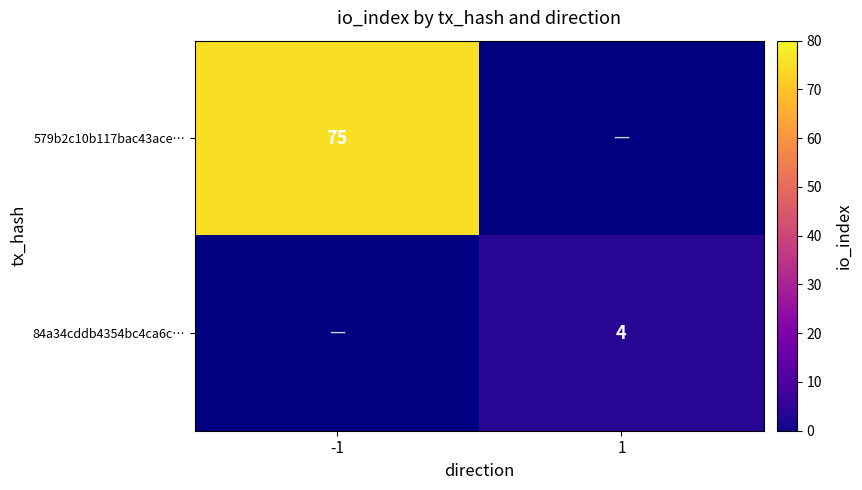

How many distinct data groups are displayed?

2